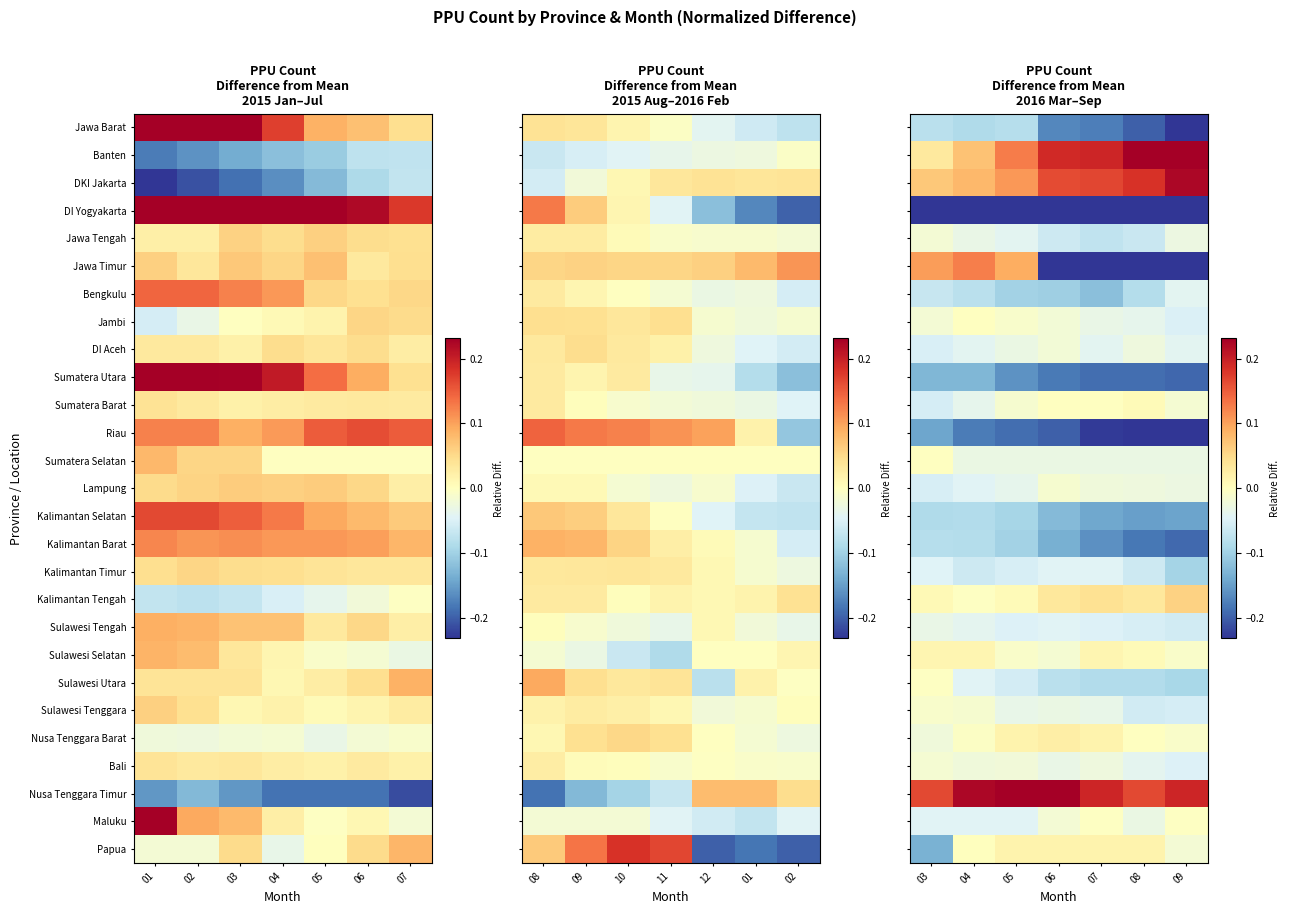

List the labels in order of Nusa Tenggara Barat value, largest first.

06, 05, 07, 08, 04, 09, 03